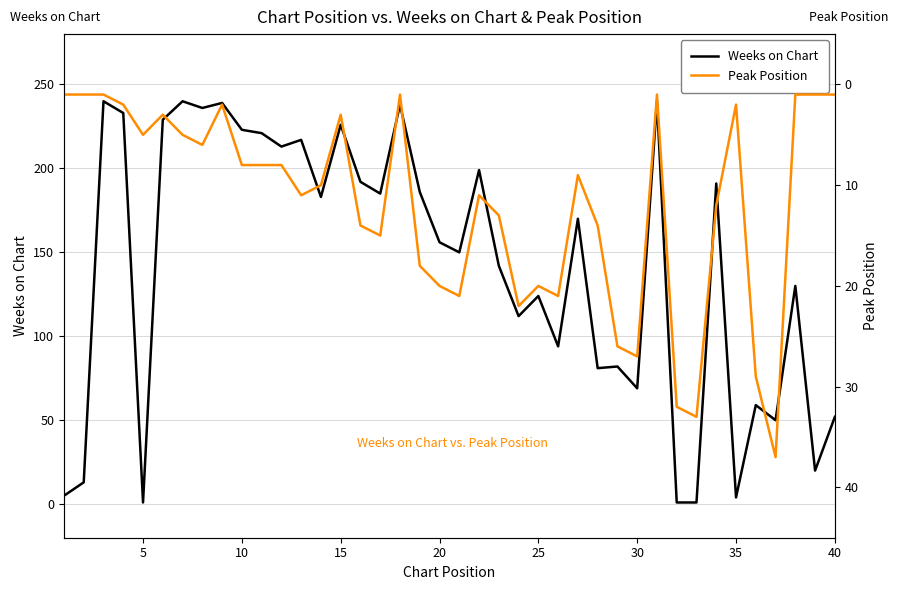

How many series are shown in this chart?

2